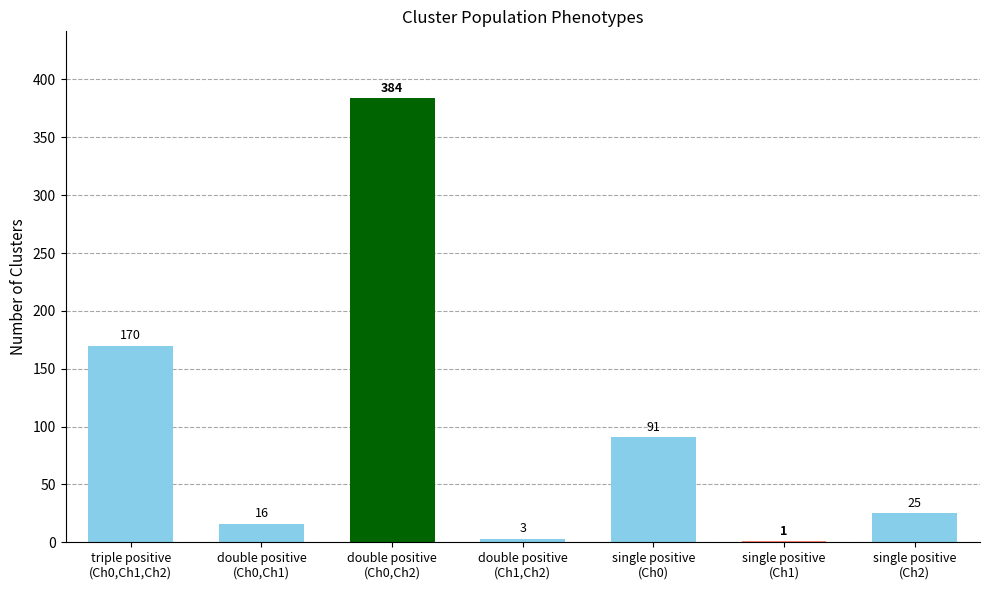

Where is the data nearest to the value 192?

triple positive
(Ch0,Ch1,Ch2)